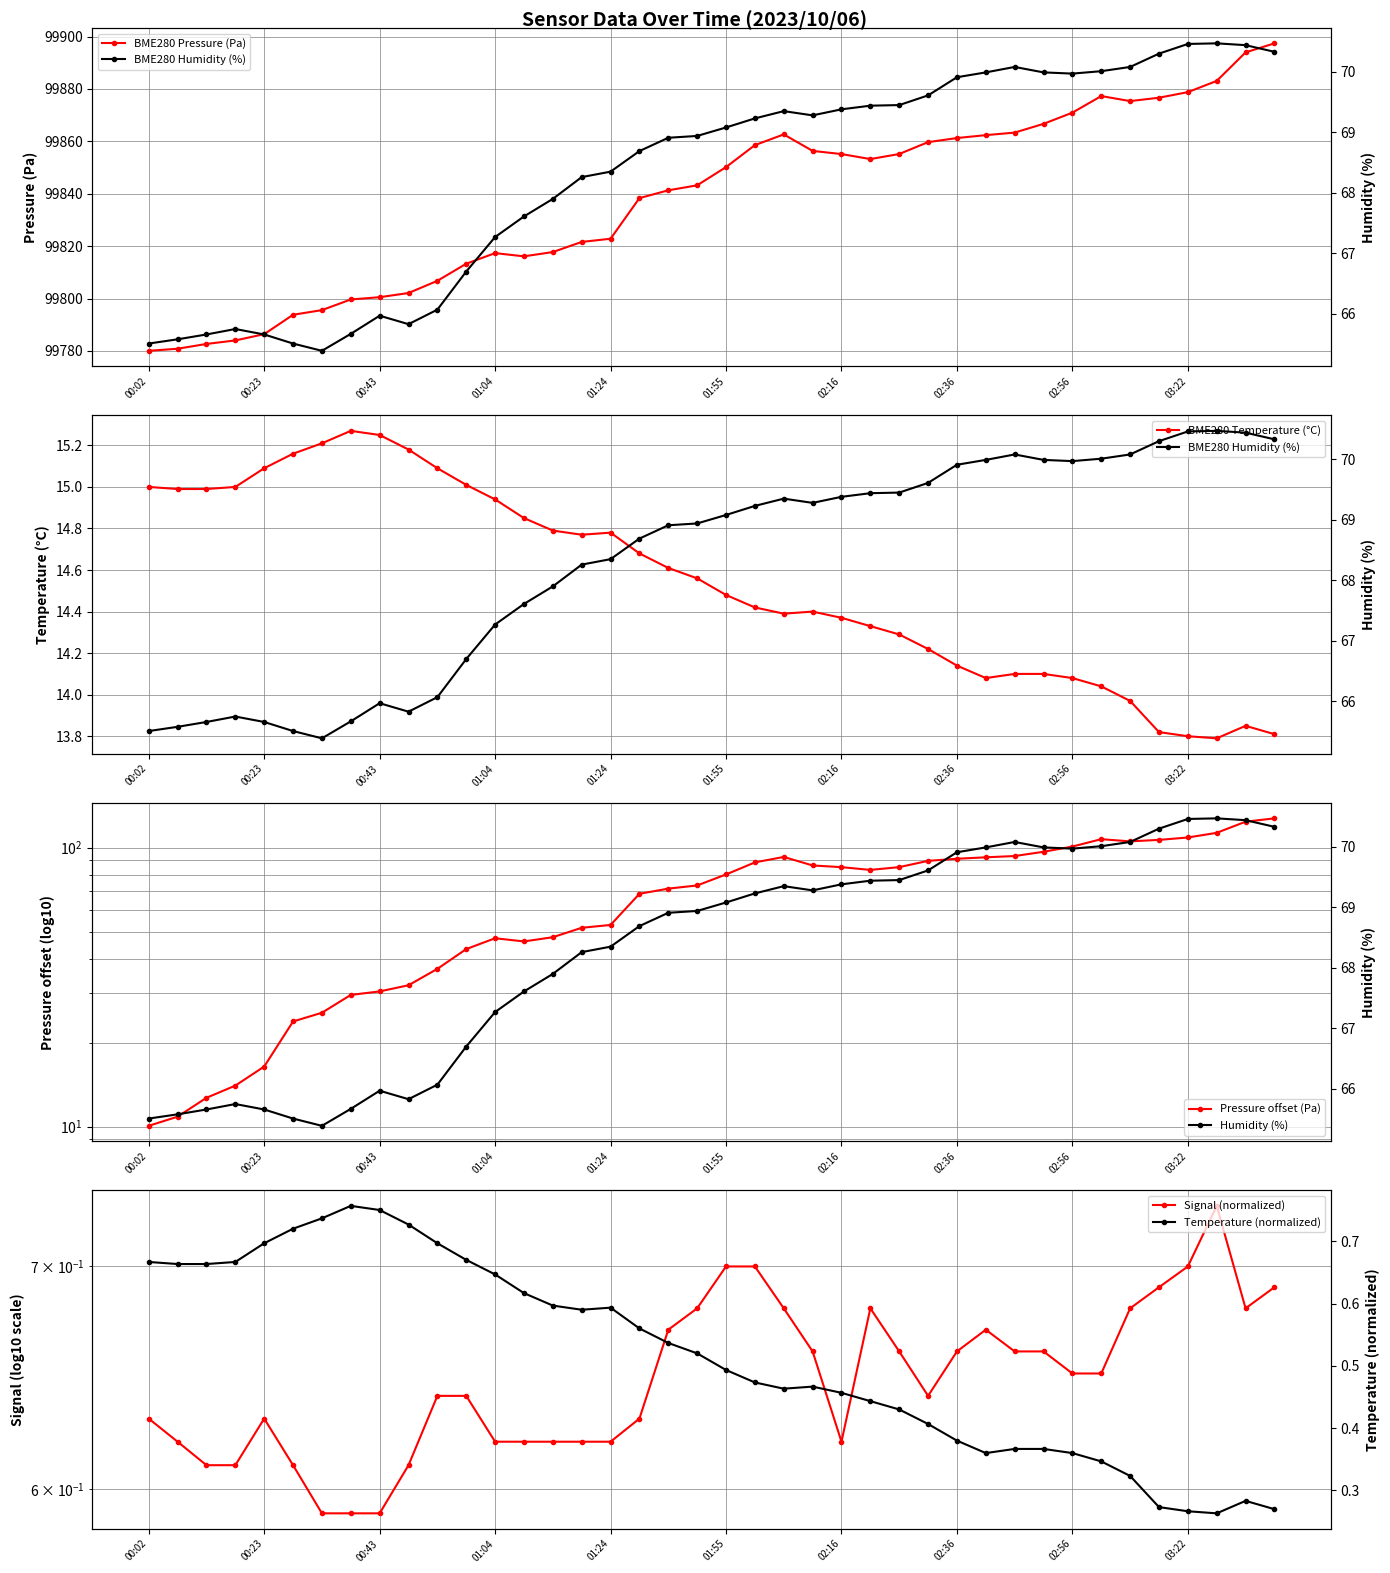

What is the total value across all series at 02:11?

99940.7